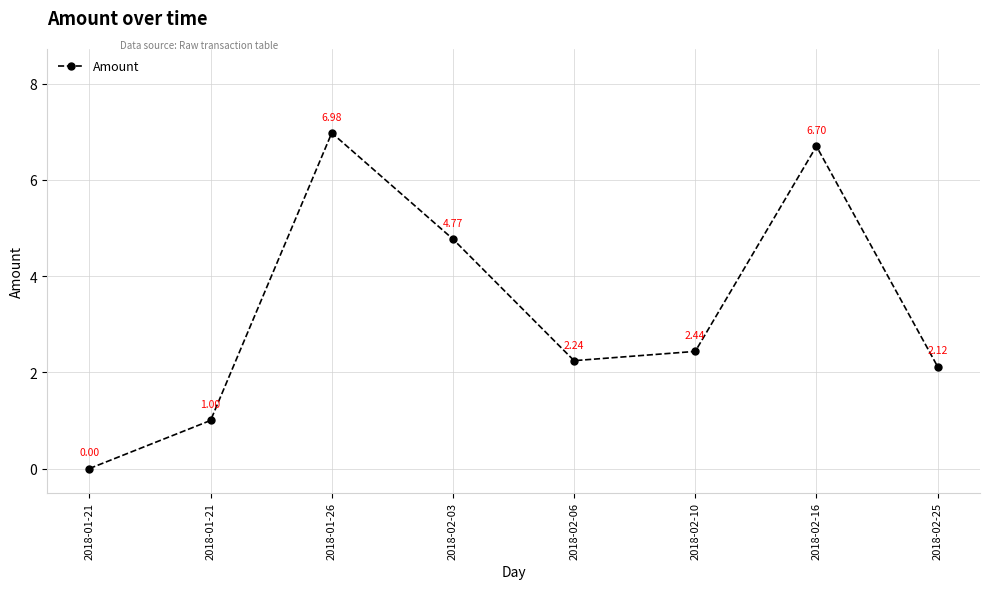

What is the change in value from 2018-02-06 to 2018-02-10?

+0.2